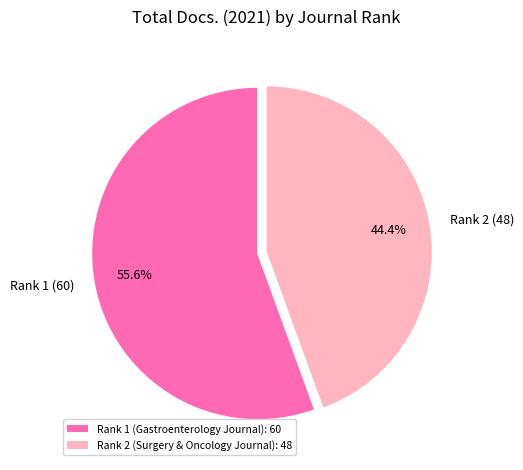

To the nearest percent, what is the average slice percentage?

50%